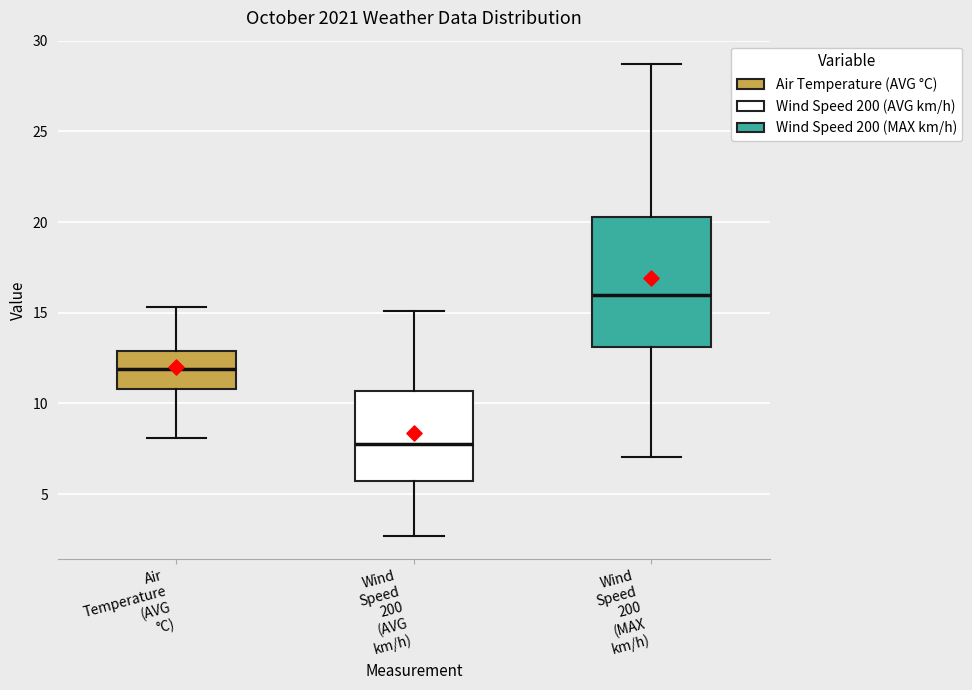

Reading left to right, read every box against the y-axis: the position of its median line, the range the box covers, and the ends of its whiskers. The values are not printed on the chart, so give them approximately, as read against the axis.

Air Temperature (AVG °C): median 12.0, box 11.0 to 13.0, whiskers 8.0 to 15.5
Wind Speed 200 (AVG km/h): median 8.0, box 5.5 to 10.5, whiskers 2.5 to 15.0
Wind Speed 200 (MAX km/h): median 16.0, box 13.0 to 20.5, whiskers 7.0 to 28.5